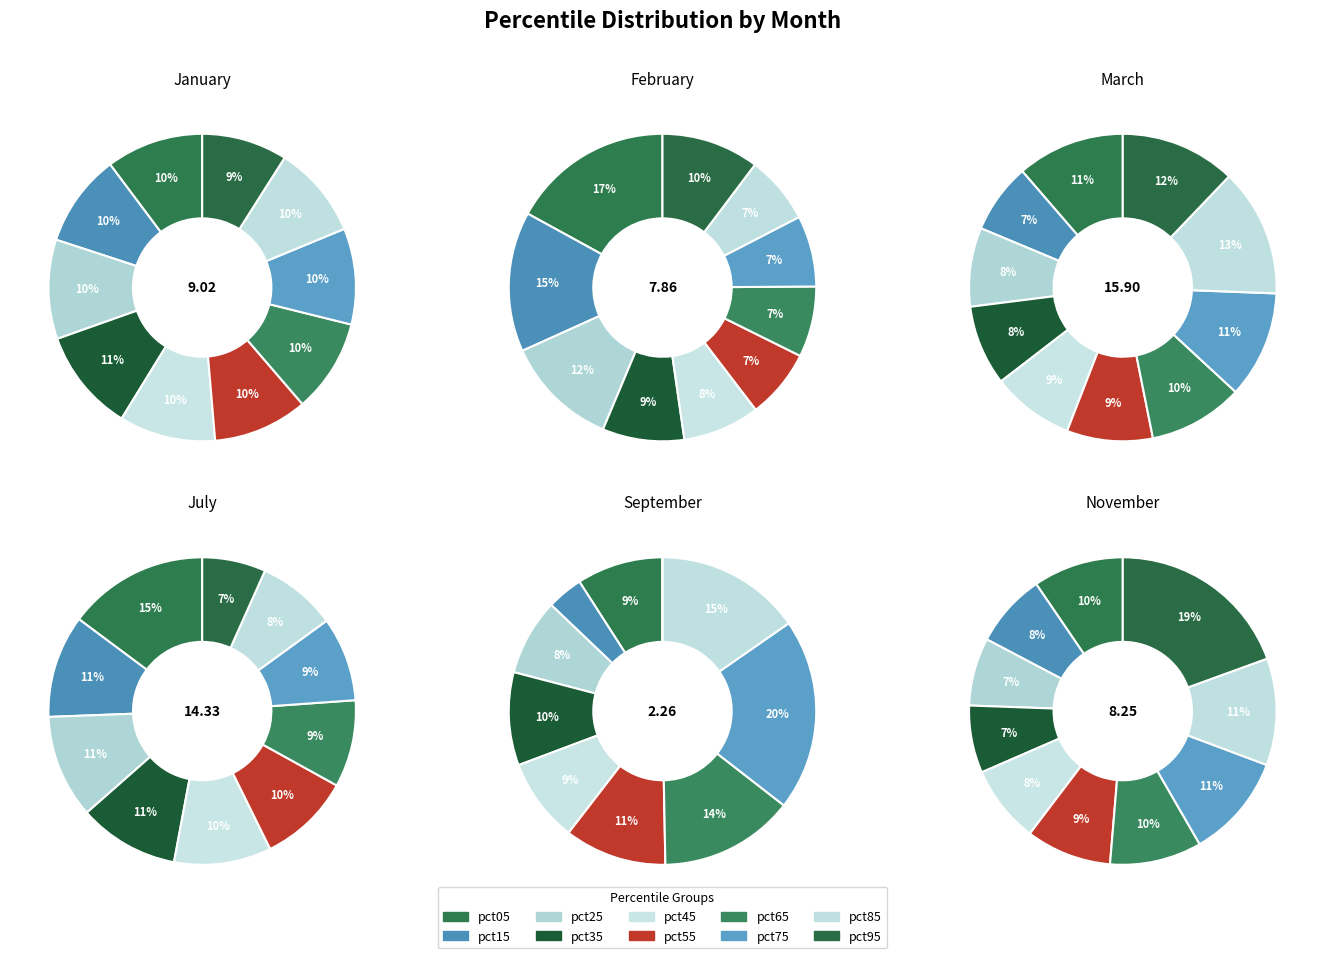

Combined, do pct95 and pct35 account for over 50%?

No